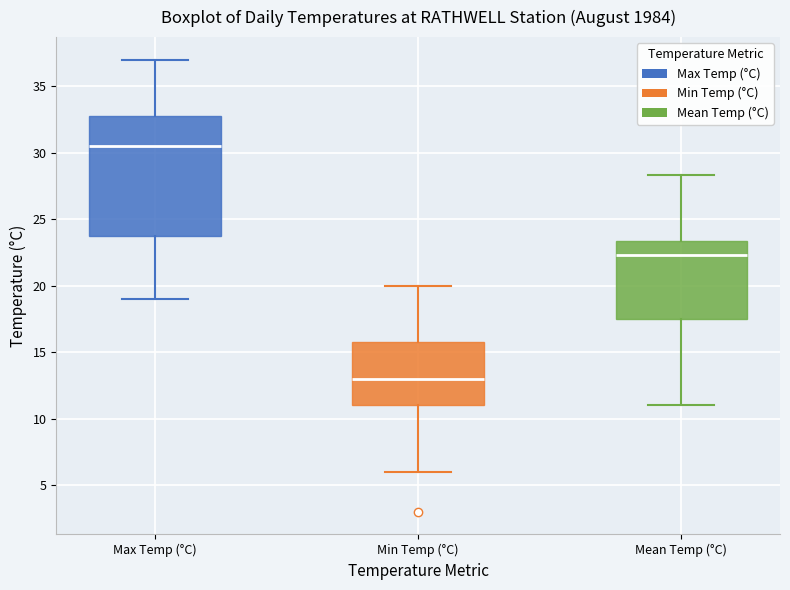

Reading left to right, transcribe this box plot: for each box, give where its median line is, the range the box spans, and where its two whiskers end, as read against the y-axis. The values are not printed on the chart, so give them approximately, as read against the axis.

Max Temp (°C): median 30.5, box 24.0 to 33.0, whiskers 19.0 to 37.0
Min Temp (°C): median 13.0, box 11.0 to 16.0, whiskers 6.0 to 20.0
Mean Temp (°C): median 22.5, box 17.5 to 23.5, whiskers 11.0 to 28.5